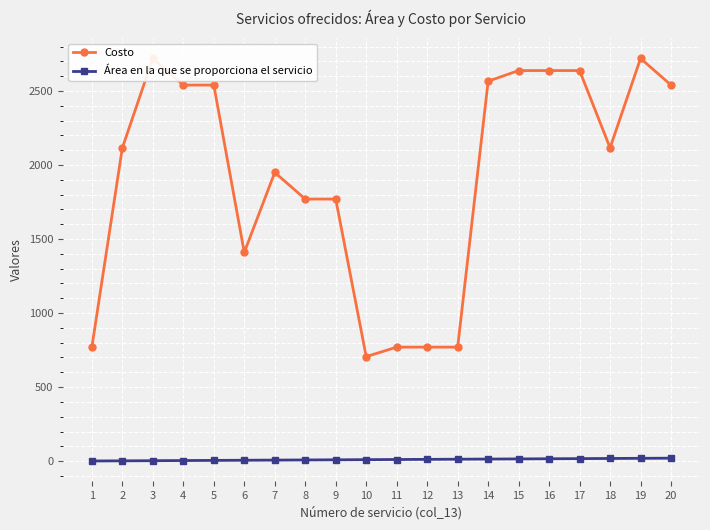

Rank the categories by Área en la que se proporciona el servicio value from lowest to highest.

1, 2, 3, 4, 5, 6, 7, 8, 9, 10, 11, 12, 13, 14, 15, 16, 17, 18, 19, 20